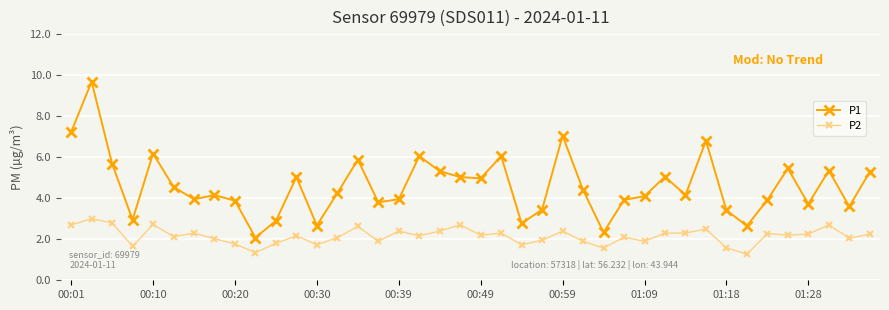

True or false: P1 and P2 cross at least once.

False